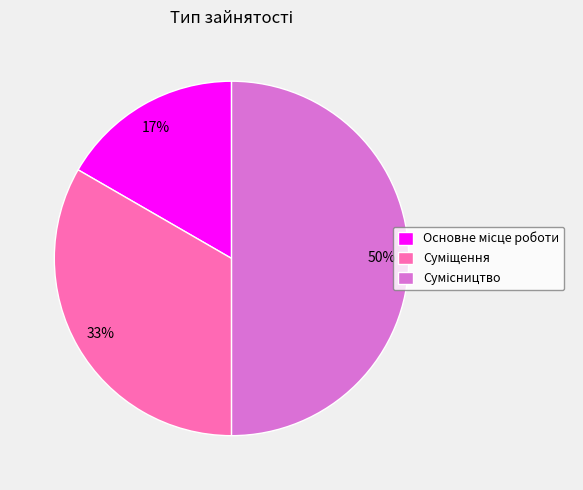

To the nearest percent, what is the average slice percentage?

33%